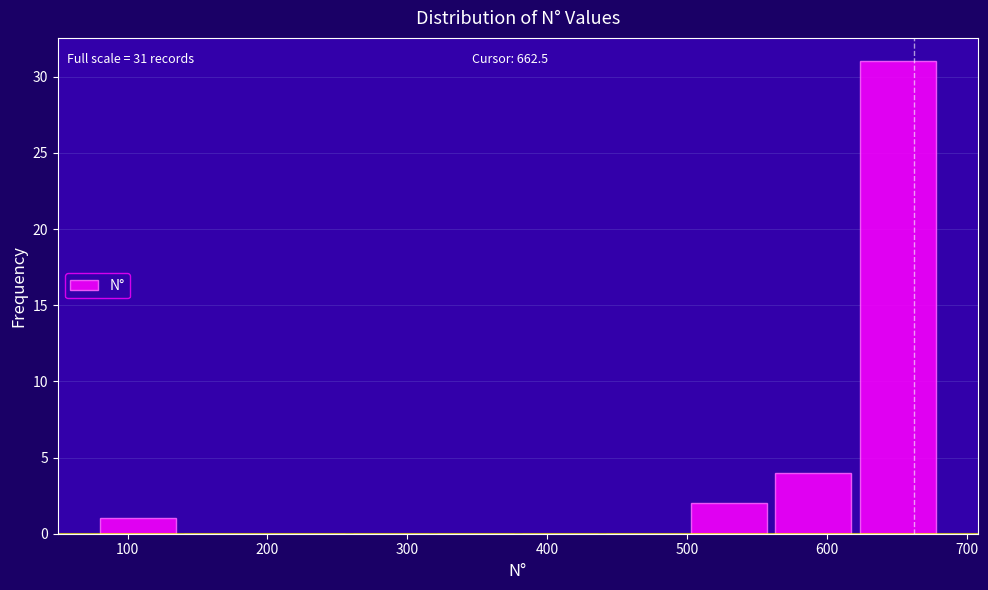

Which range on the x-axis has the tallest bar?

620 to 680